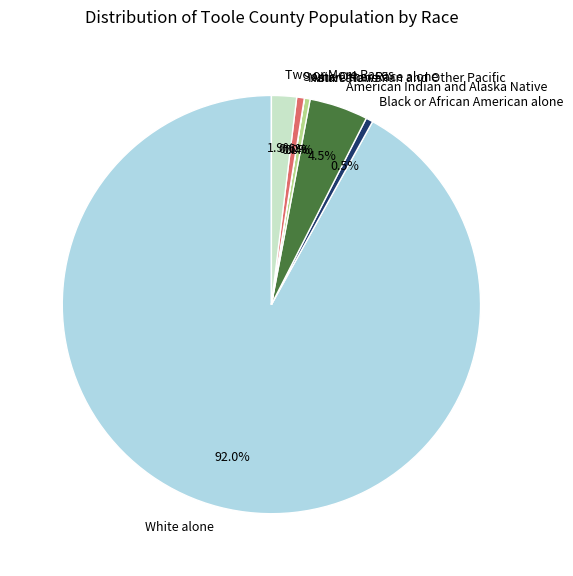

Which category has the biggest portion of the pie?

White alone